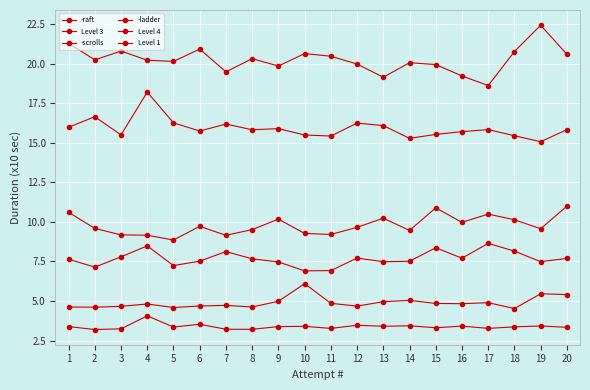

What is the value of the Level 1 point at the 16th from the left?

15.7